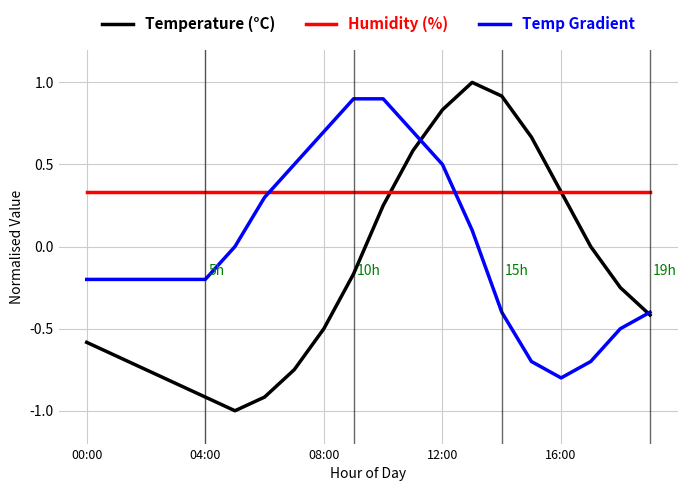

Which series has the largest range (max minus min)?

Temperature (°C)